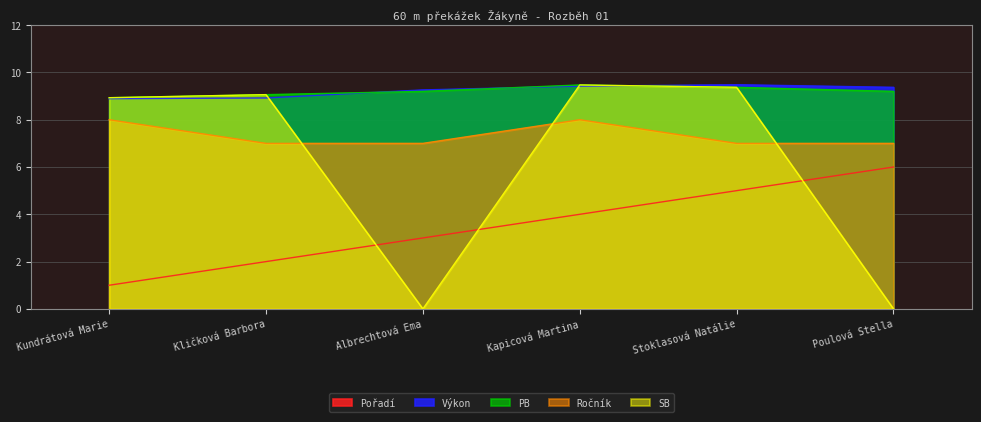

True or false: PB and Výkon cross at least once.

True